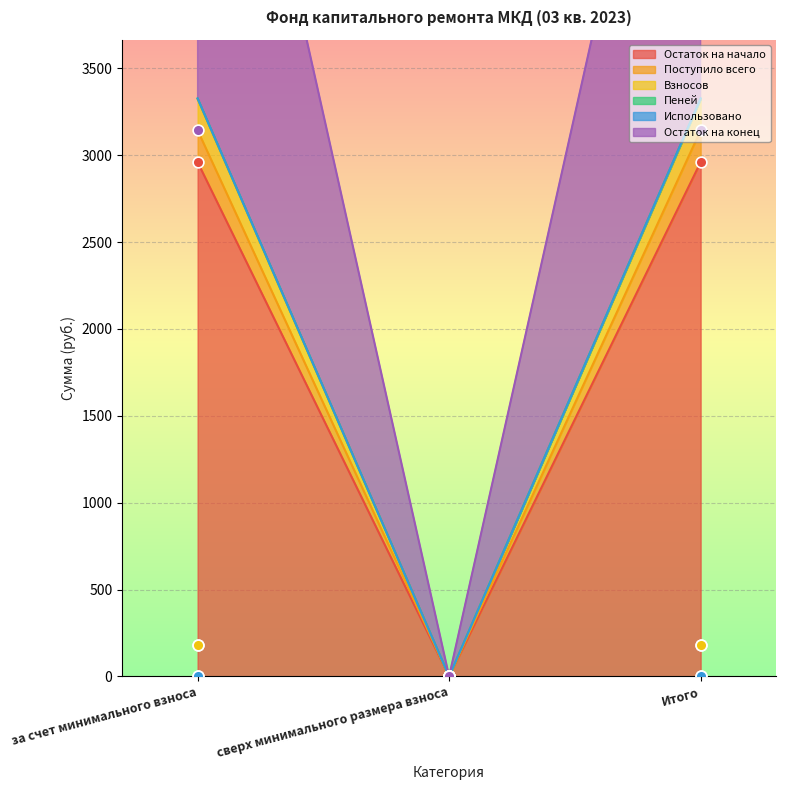

Is the value of Пеней at сверх минимального размера взноса greater than the value of Поступило всего at Итого?

No